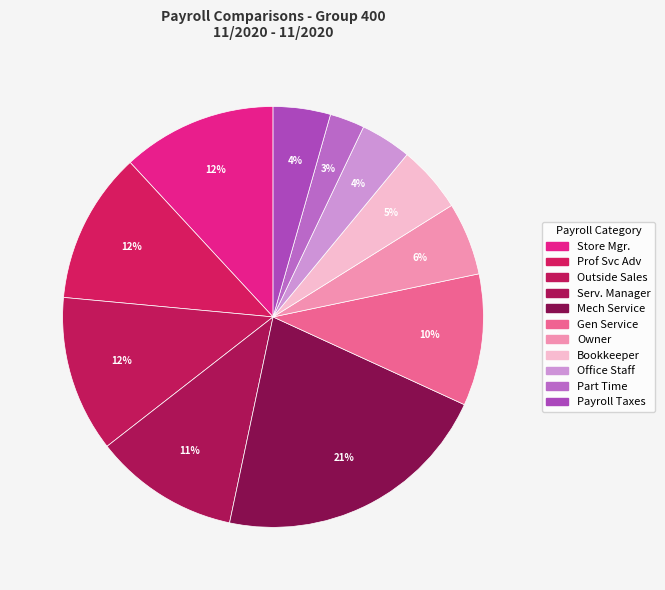

Which has a higher value, Bookkeeper or Store Mgr.?

Store Mgr.